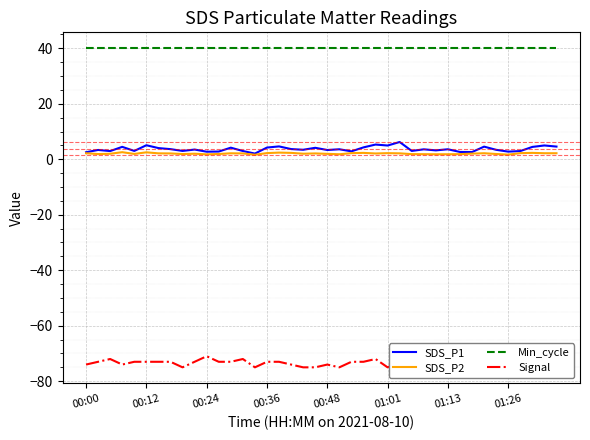

True or false: SDS_P1 and Signal cross at least once.

False